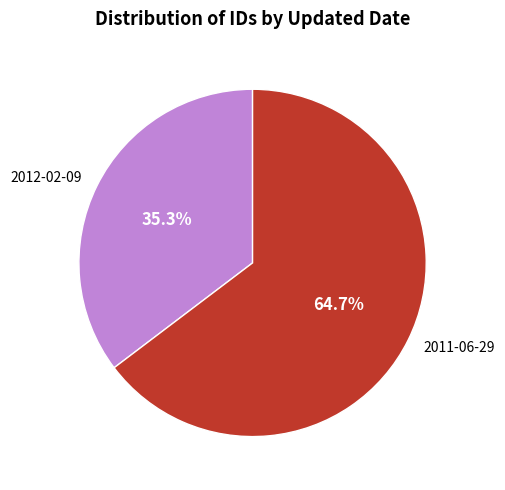

What percentage is the 2012-02-09 slice, to the nearest percent?

35%